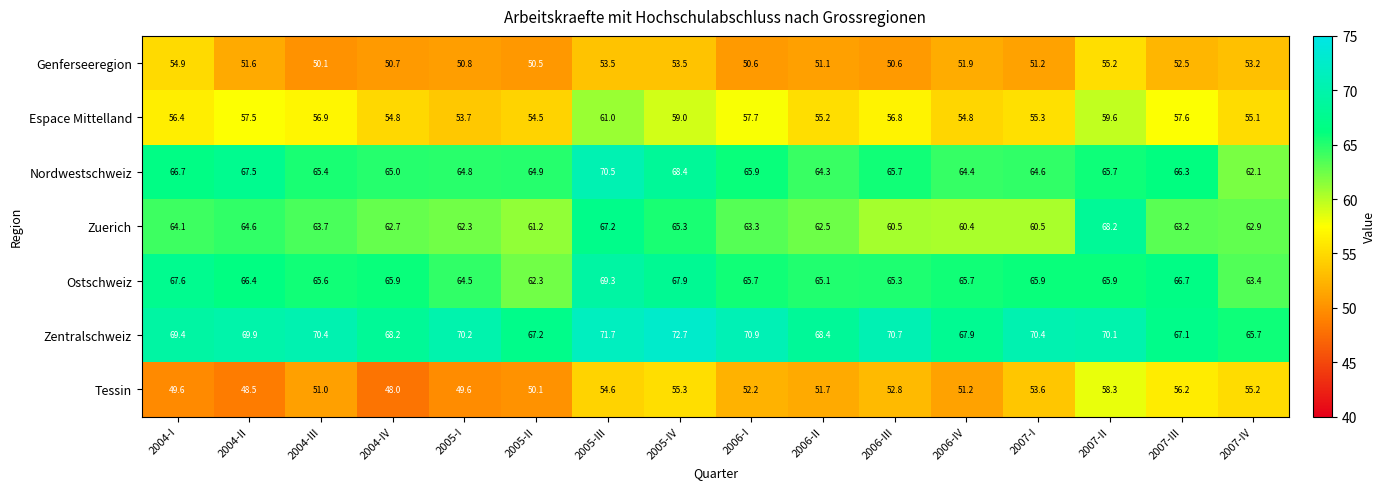

Rank the series by their maximum value, from lowest to highest.

Genferseeregion, Tessin, Espace Mittelland, Zuerich, Ostschweiz, Nordwestschweiz, Zentralschweiz